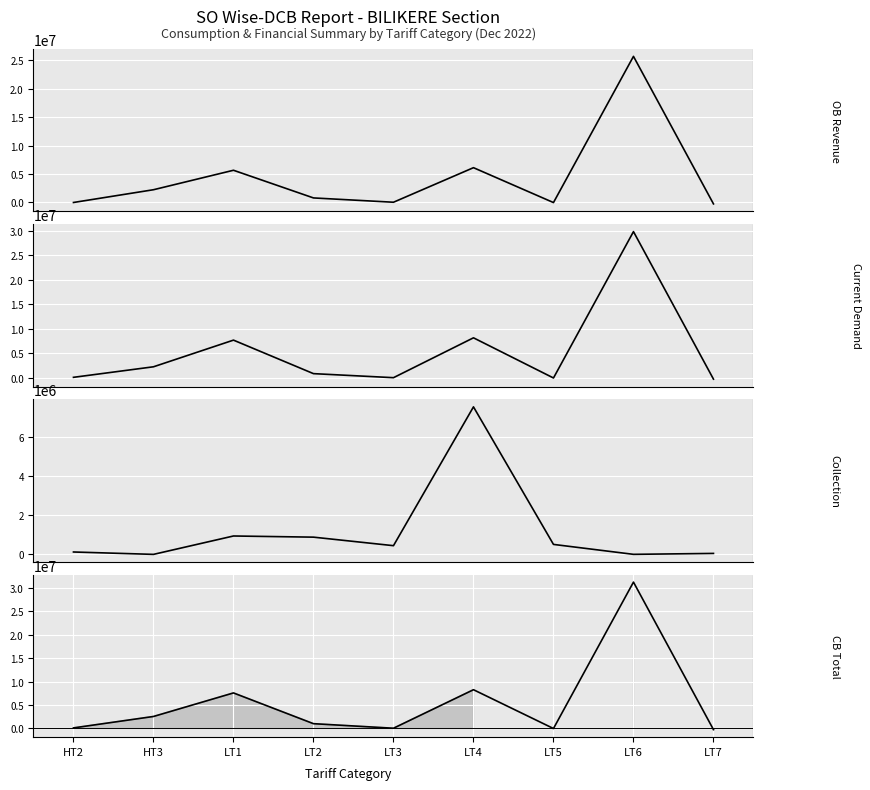

Rank the series by their maximum value, from highest to lowest.

CB Total, Current Demand (Taxed), OB Revenue, Collection